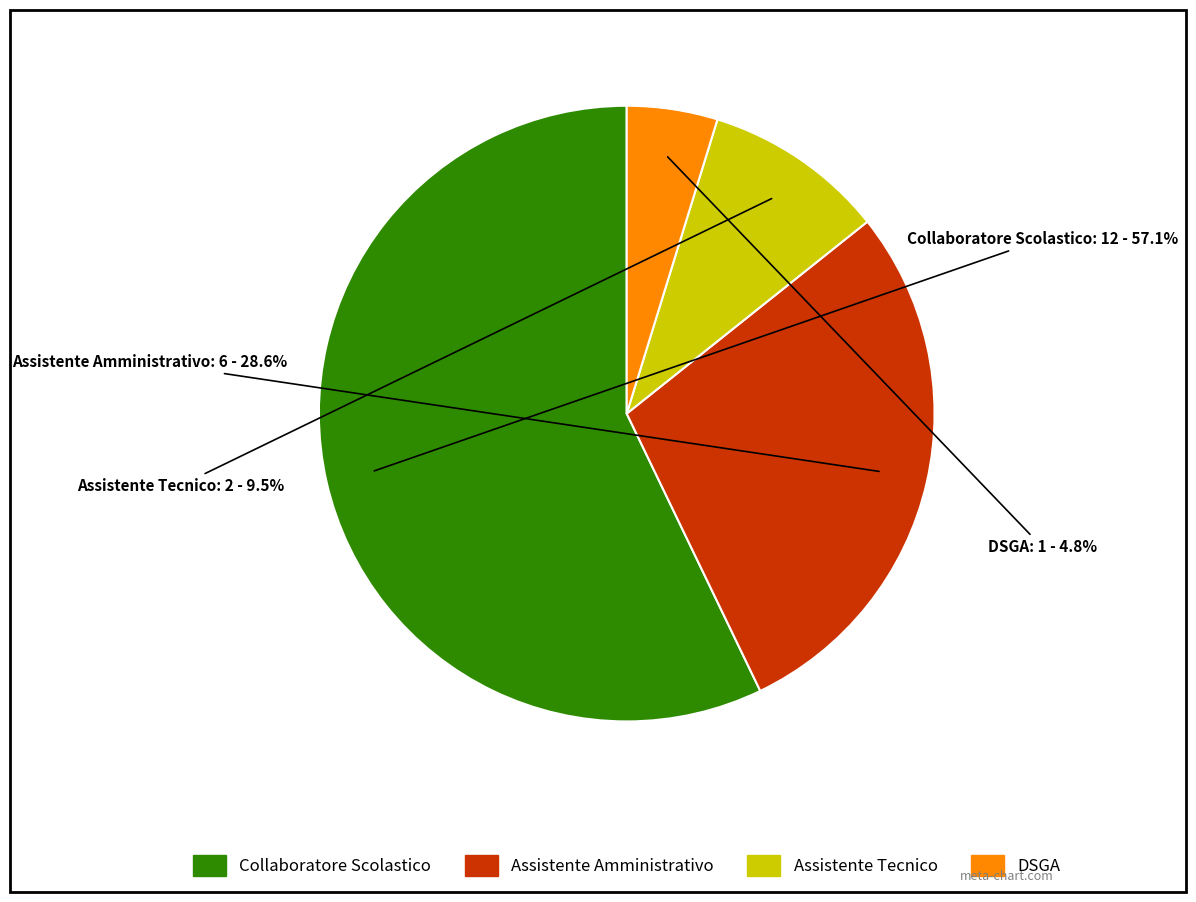

Between DSGA and Collaboratore Scolastico, which is larger?

Collaboratore Scolastico